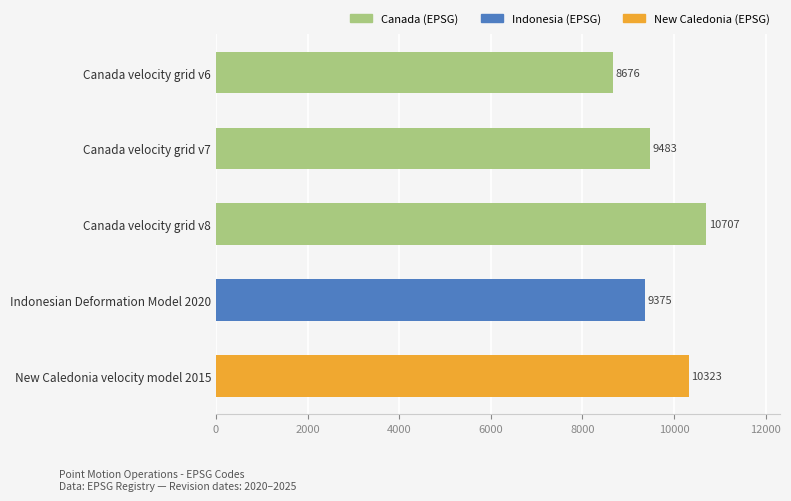

Reading top to bottom, what are all the values shown in this chart?

Canada velocity grid v6=8676	Canada velocity grid v7=9483	Canada velocity grid v8=10707	Indonesian Deformation Model 2020=9375	New Caledonia velocity model 2015=10323